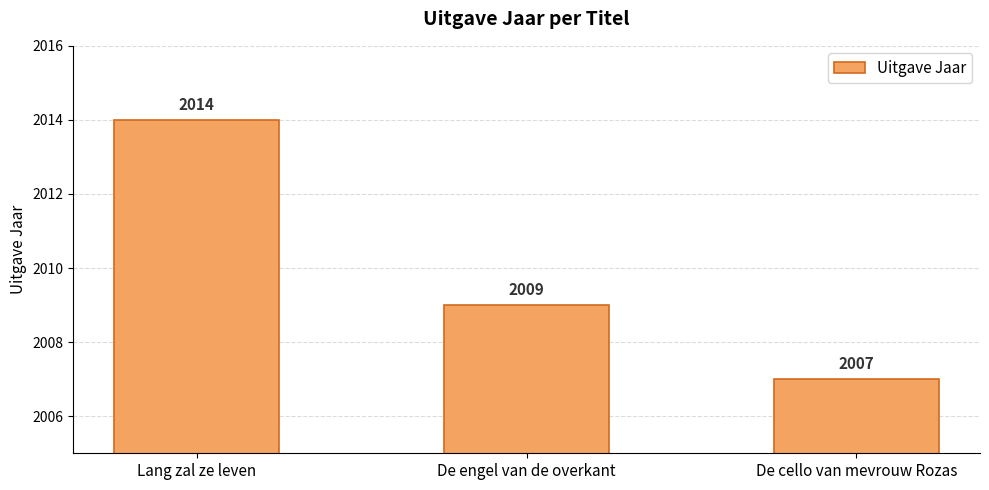

What is the average value?

2010